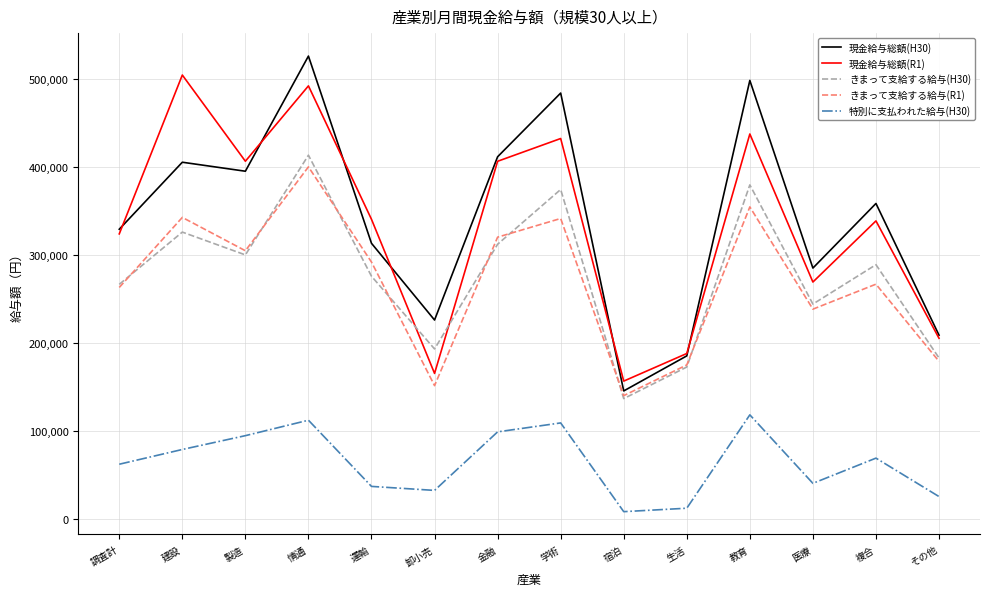

What is the difference between the highest and lowest values at 運輸?

303159